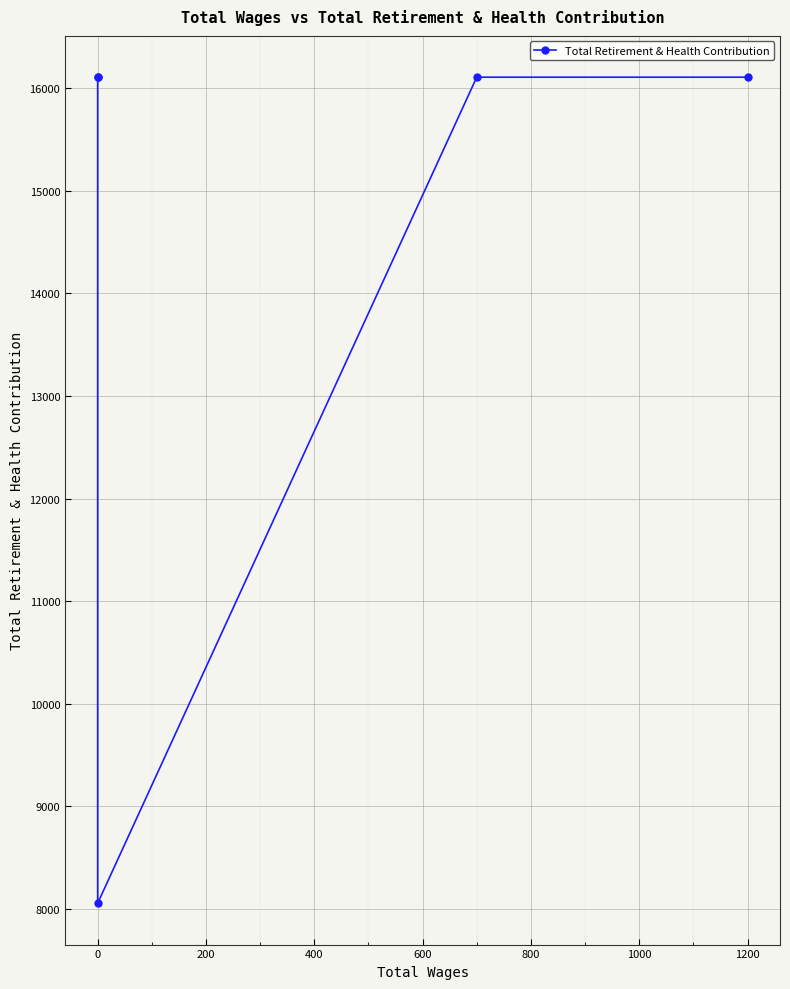

True or false: the data shows 5406 at 1200.

False